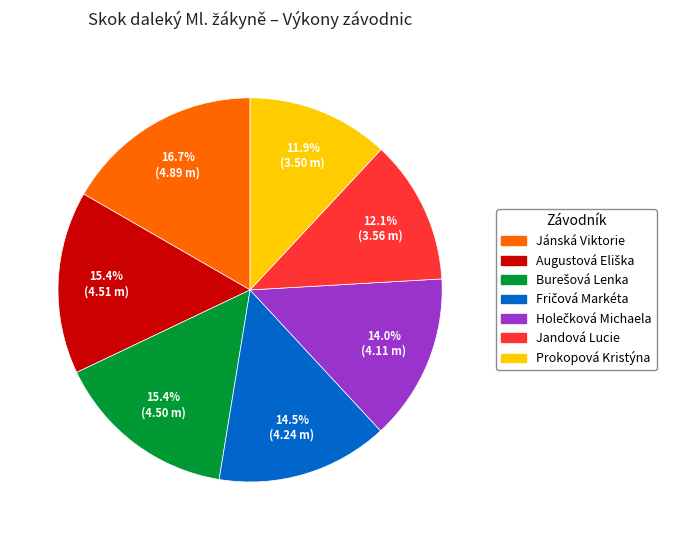

What percentage is NOT represented by Prokopová Kristýna?

88.1%